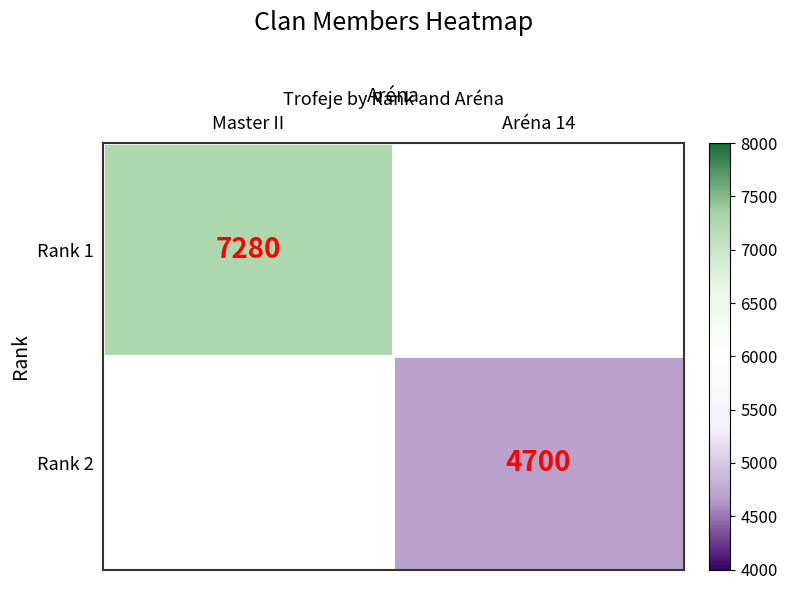

True or false: Rank 2 has a value of 8139 at Aréna 14.

False